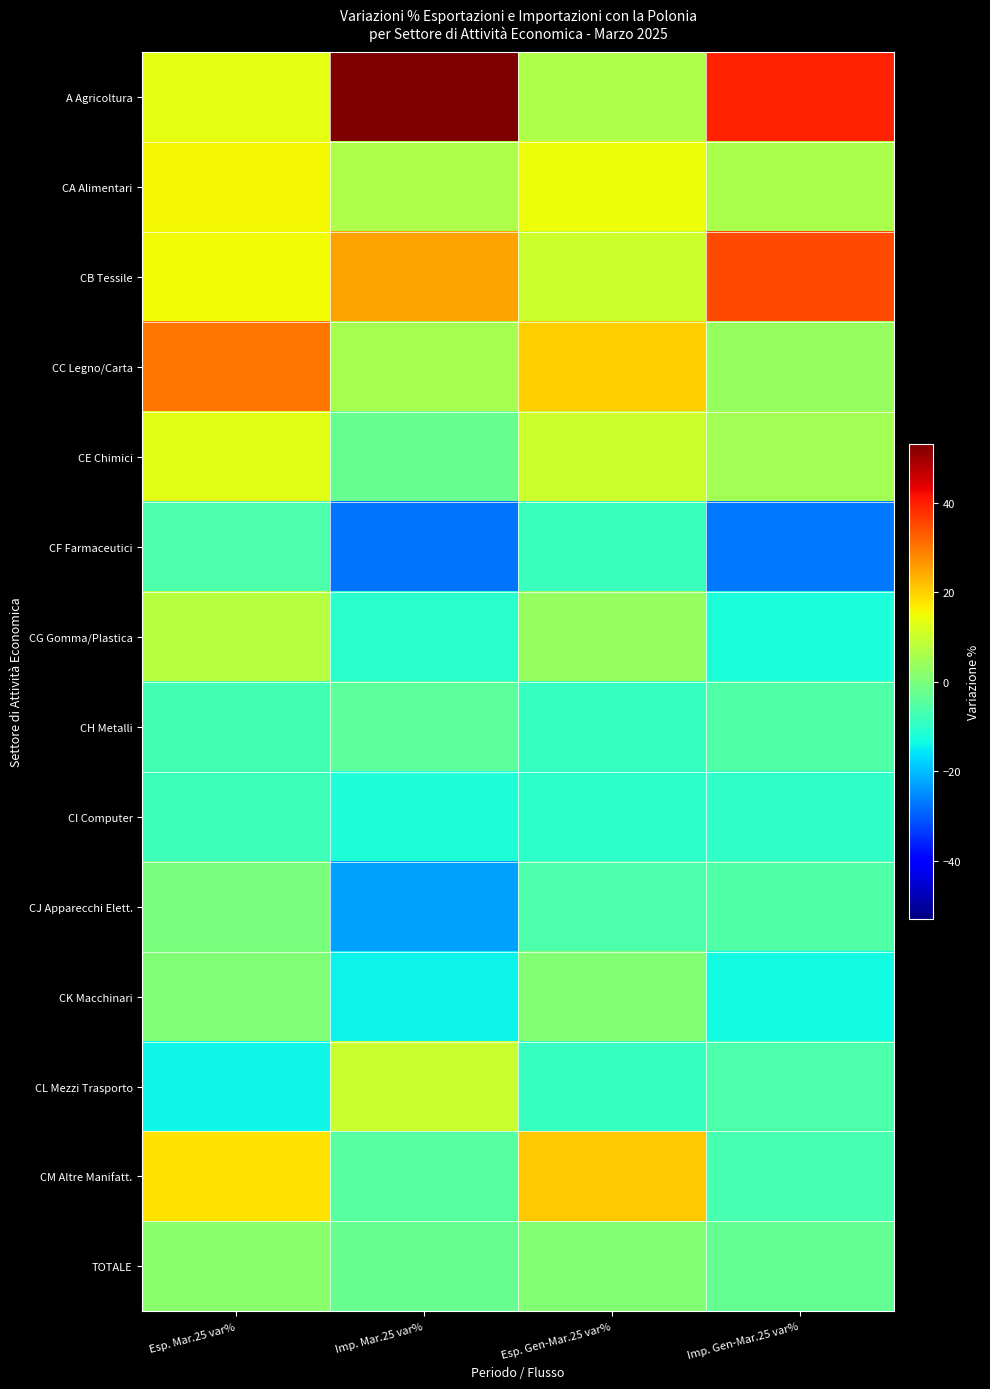

What is the difference between the highest and lowest values at Esp. Gen-Mar.25 var%?

31.2